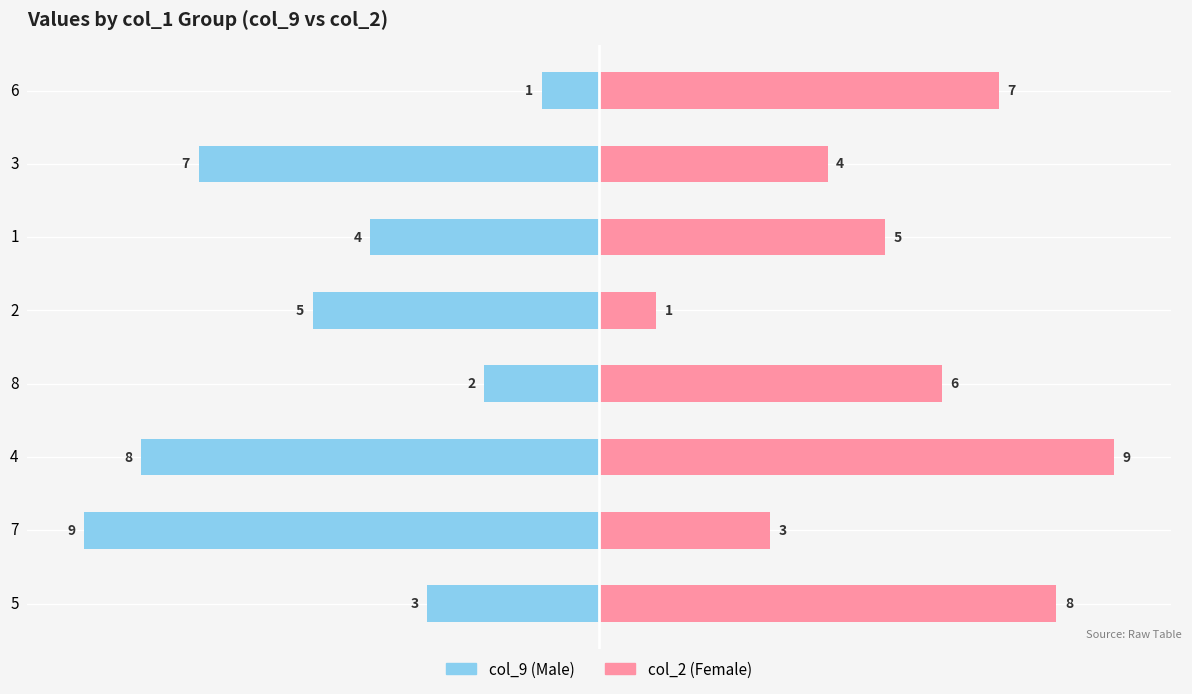

What position from the left is 3?

7